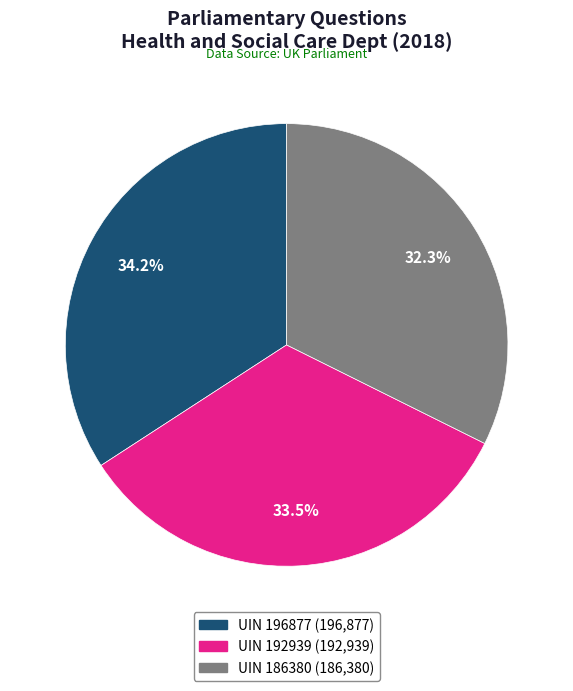

Is there any slice that represents more than half of the pie?

No